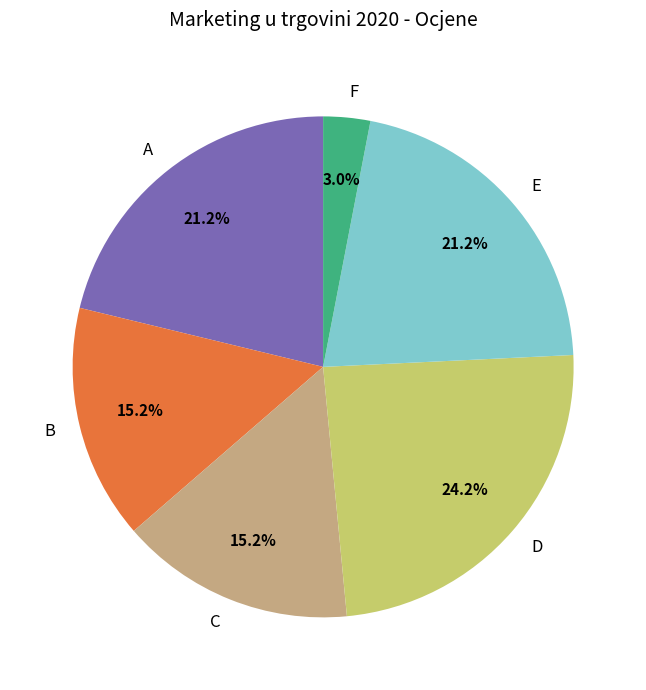

Which has a higher value, C or F?

C